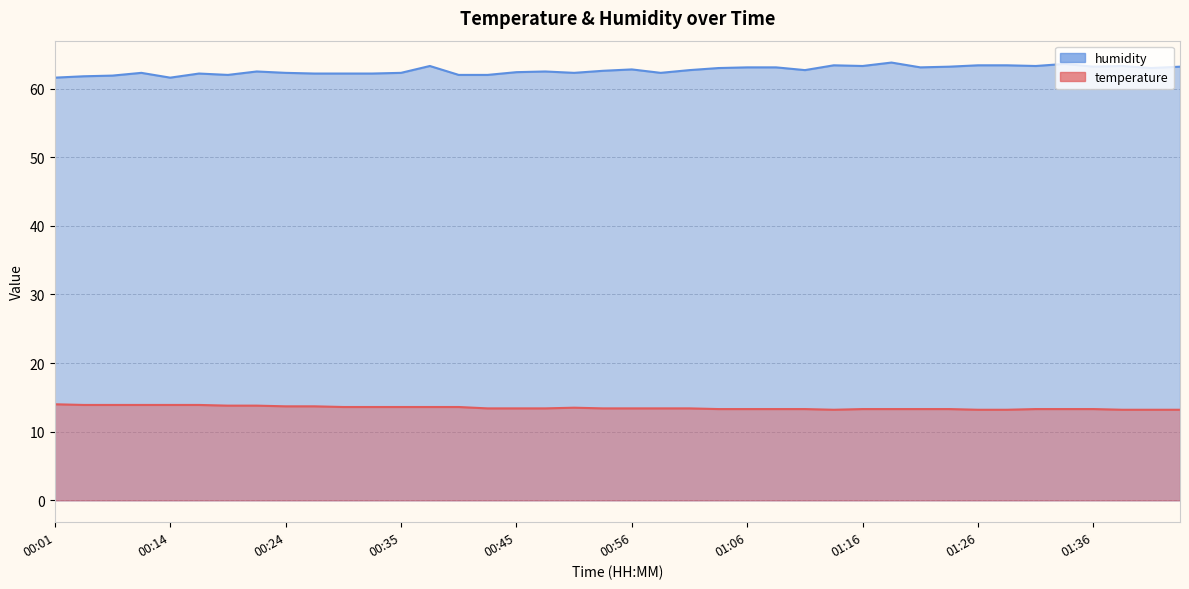

Reading left to right, extract all data points from this chart.

temperature: 14.0	13.9	13.9	13.9	13.9	13.9	13.8	13.8	13.7	13.7	13.6	13.6	13.6	13.6	13.6	13.4	13.4	13.4	13.5	13.4	13.4	13.4	13.4	13.3	13.3	13.3	13.3	13.2	13.3	13.3	13.3	13.3	13.2	13.2	13.3	13.3	13.3	13.2	13.2	13.2
humidity: 61.6	61.8	61.9	62.3	61.6	62.2	62.0	62.5	62.3	62.2	62.2	62.2	62.3	63.3	62.0	62.0	62.4	62.5	62.3	62.6	62.8	62.3	62.7	63.0	63.1	63.1	62.7	63.4	63.3	63.8	63.1	63.2	63.4	63.4	63.3	63.6	63.2	63.3	63.0	63.2